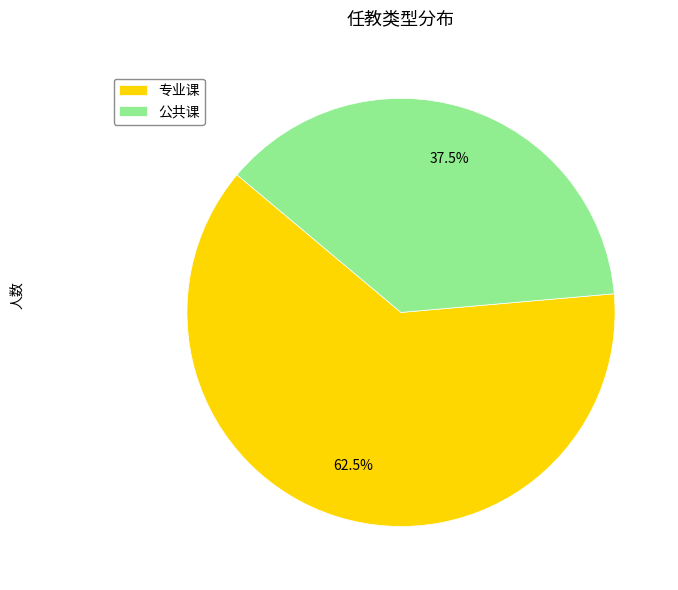

What is the largest slice in the pie chart?

专业课